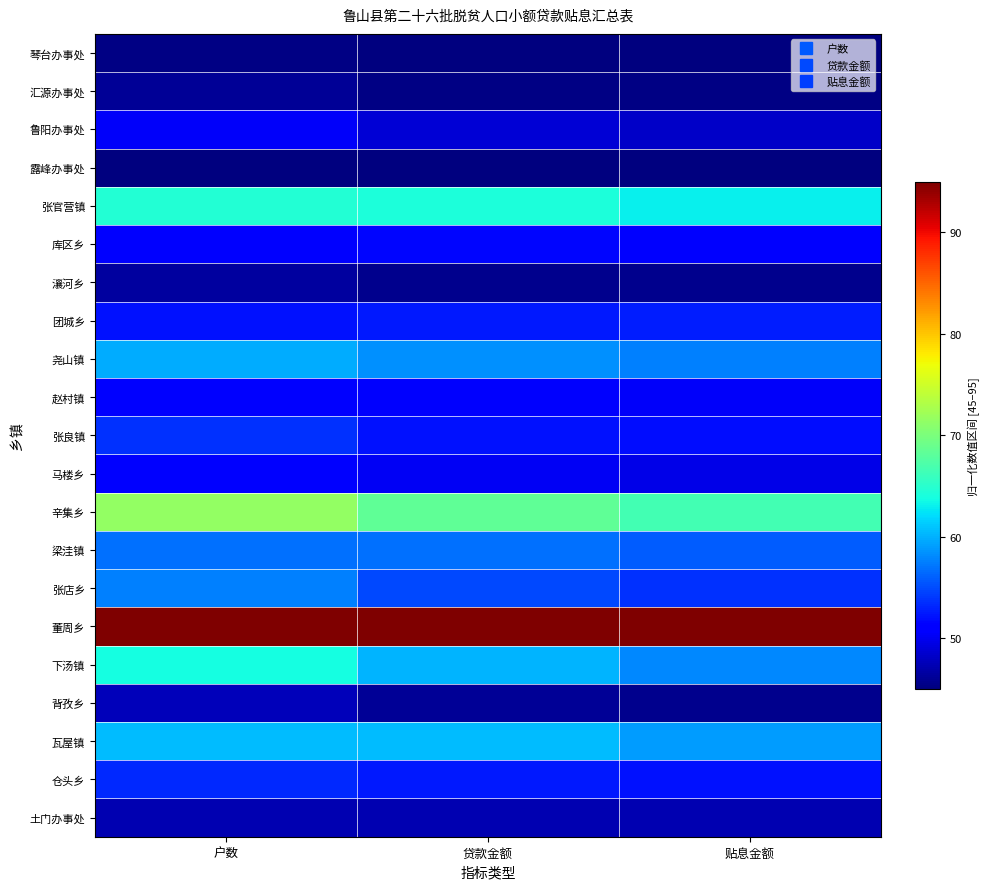

Which category has the lowest value across all series?

贷款金额